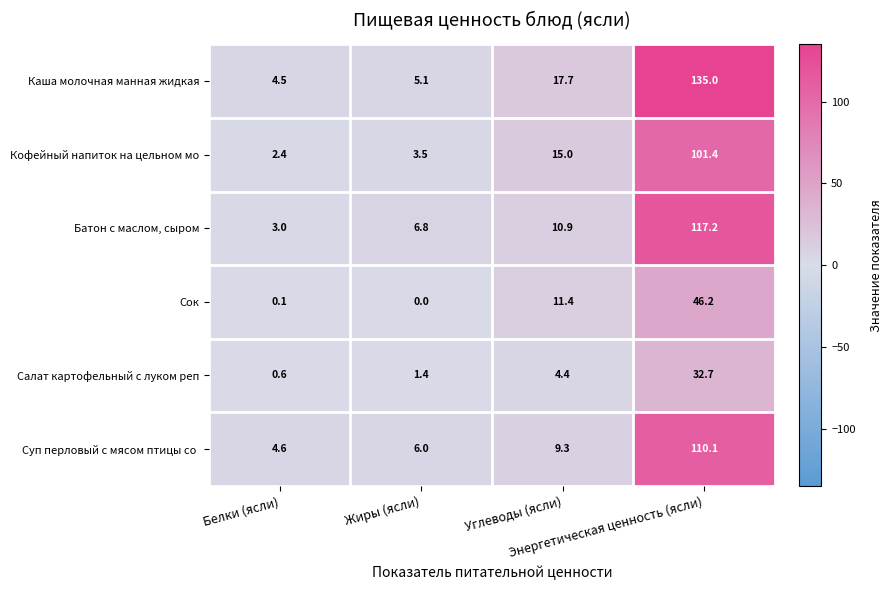

What is the difference between the maximum and minimum values in the Каша молочная манная жидкая series?

130.5